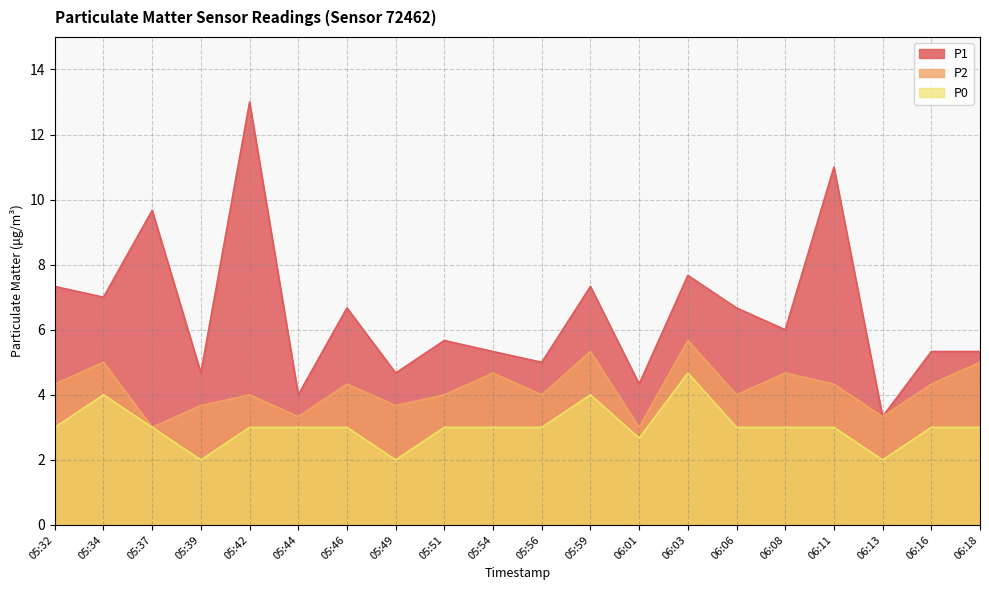

What is the smallest value displayed?

2.0